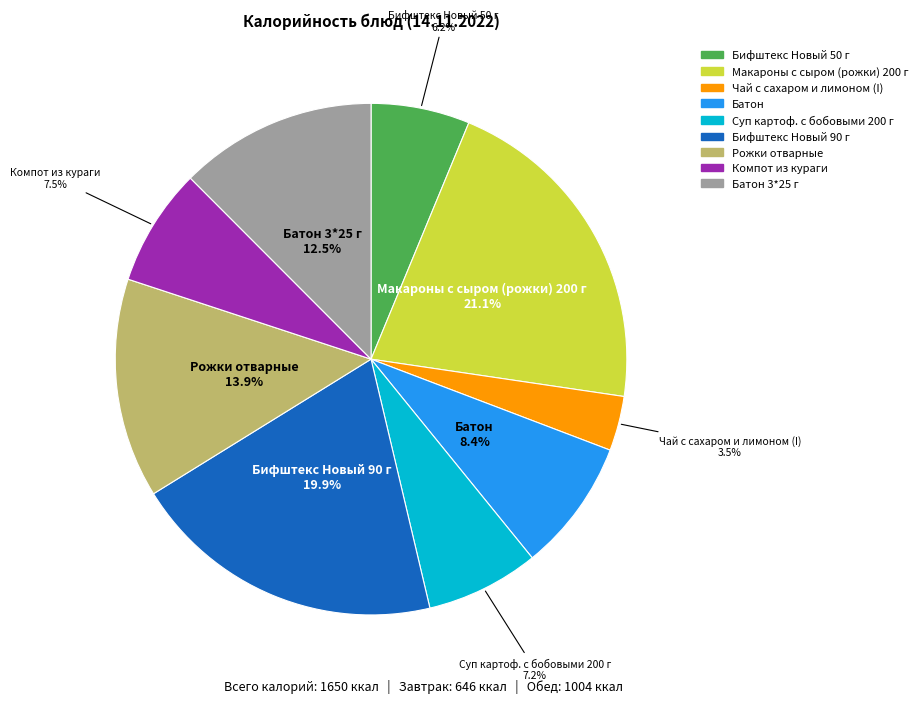

To the nearest percent, what is the difference between the Суп картоф. с бобовыми 200 г and Бифштекс Новый 50 г slice percentages?

1%